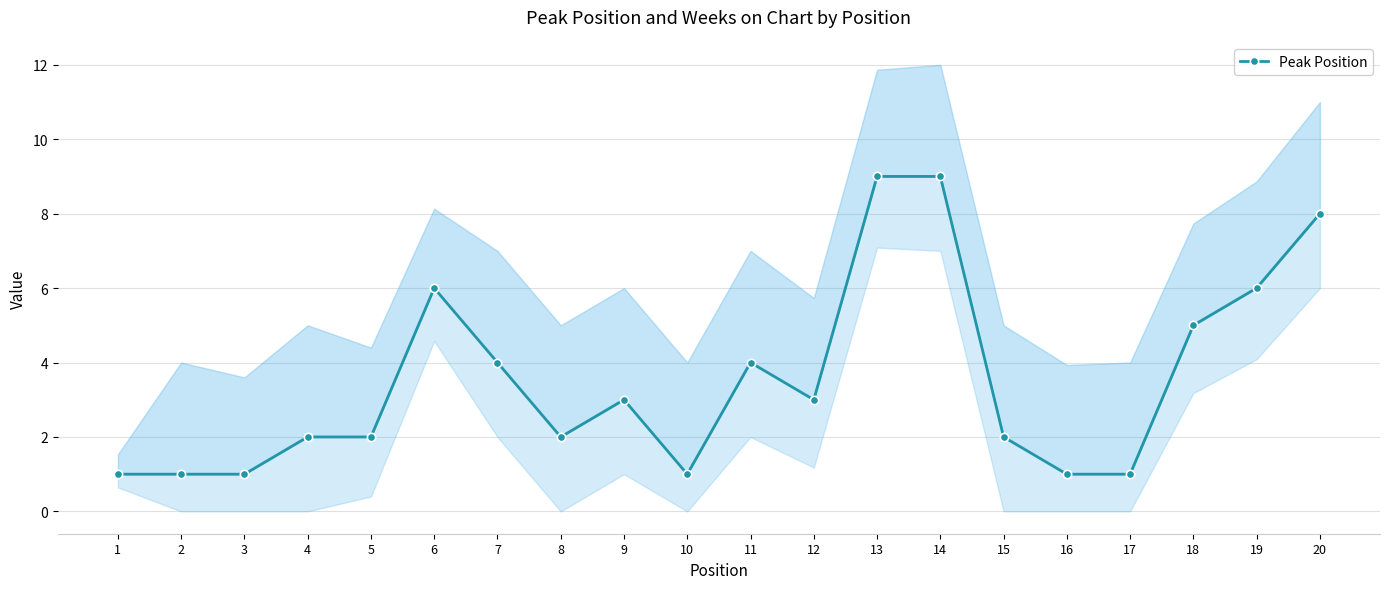

True or false: the data shows 1 at 17.

True